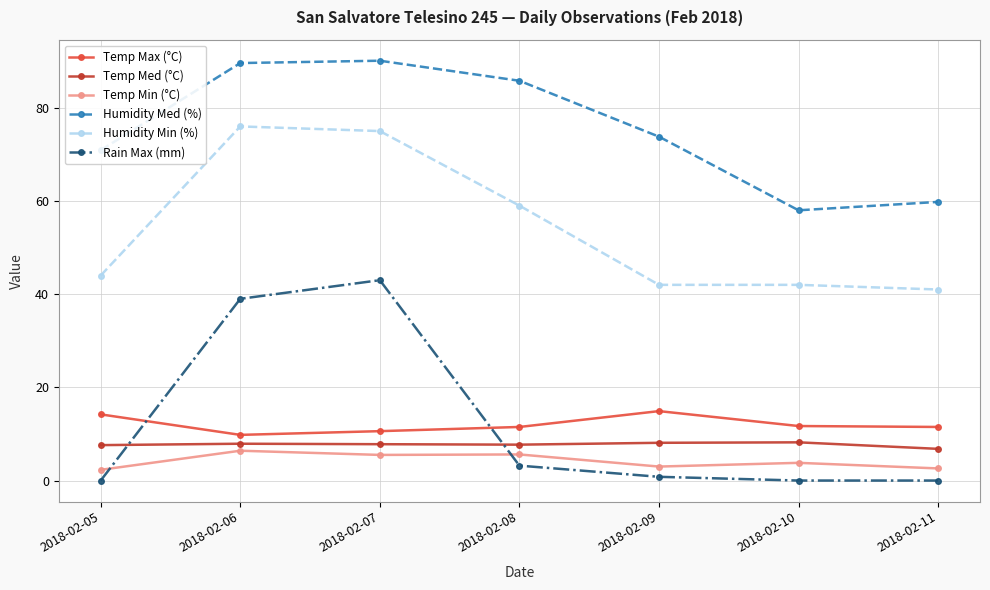

How many series are shown in this chart?

6